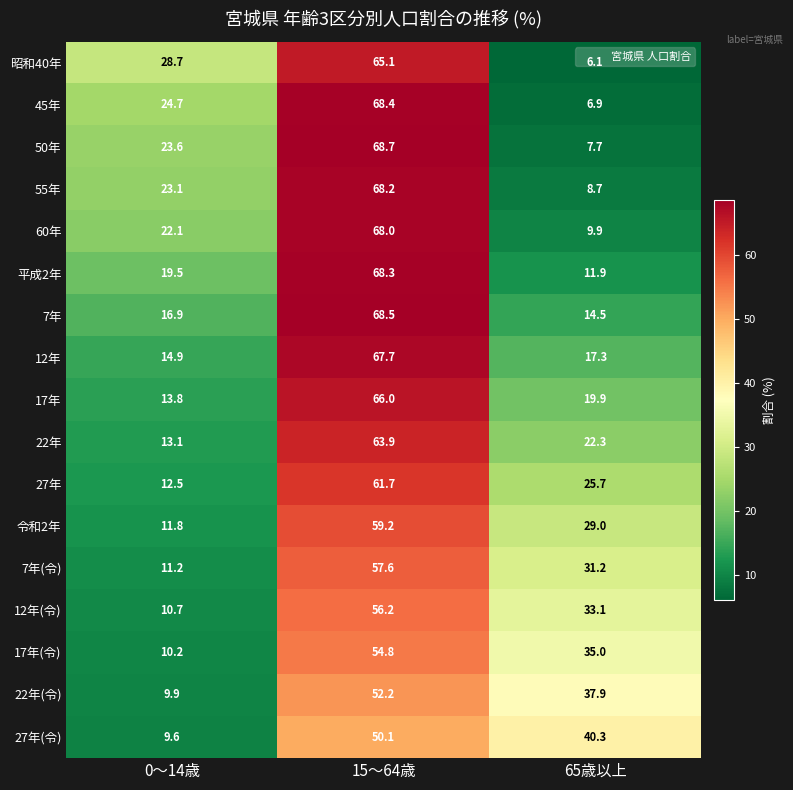

Rank the series at 0～14歳 from lowest to highest value.

27年(令), 22年(令), 17年(令), 12年(令), 7年(令), 令和2年, 27年, 22年, 17年, 12年, 7年, 平成2年, 60年, 55年, 50年, 45年, 昭和40年